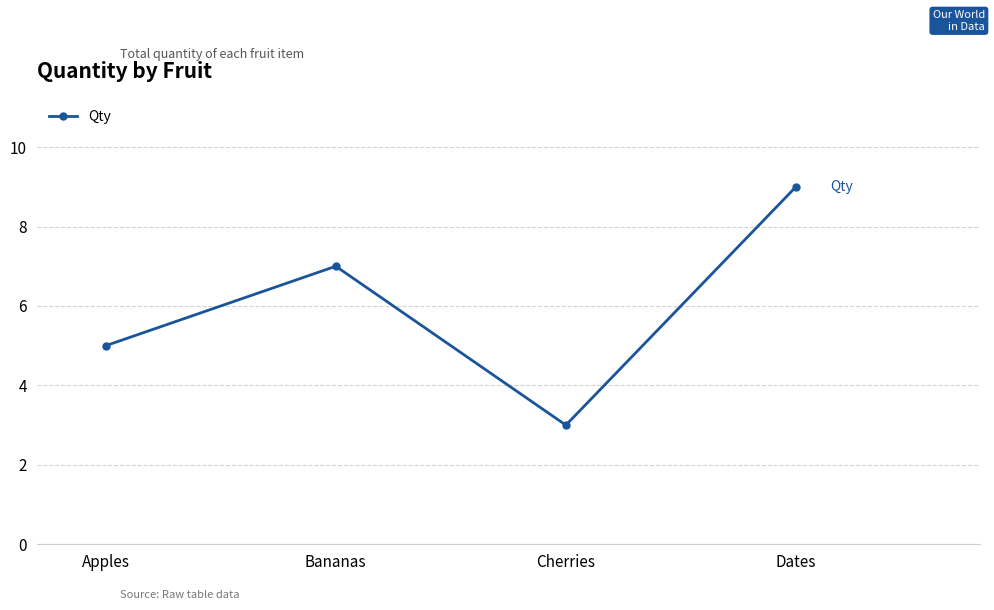

Reading left to right, what are all the values shown in this chart?

Apples=5	Bananas=7	Cherries=3	Dates=9